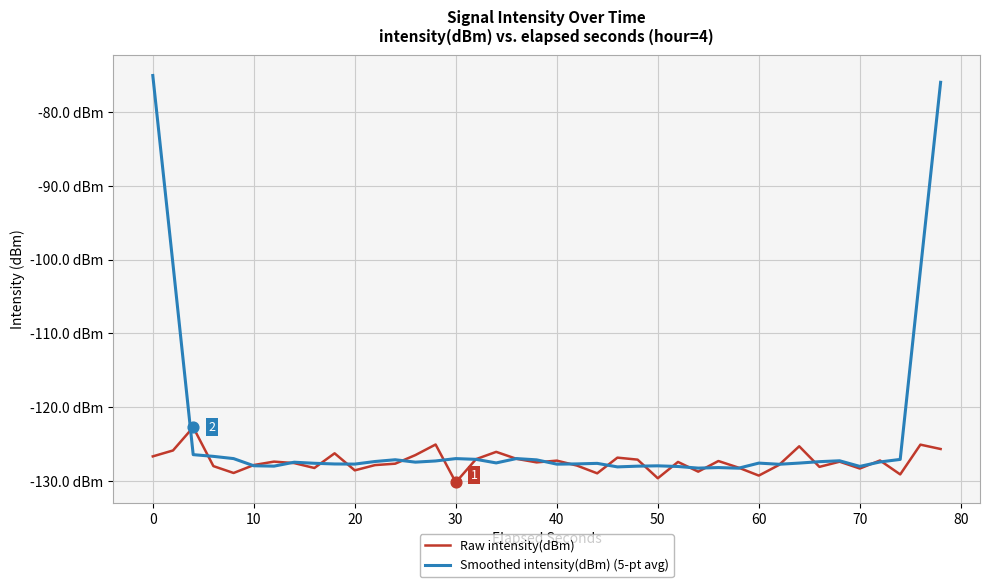

What are all the series names shown in the legend?

Raw intensity(dBm), Smoothed intensity(dBm) (5-pt avg)